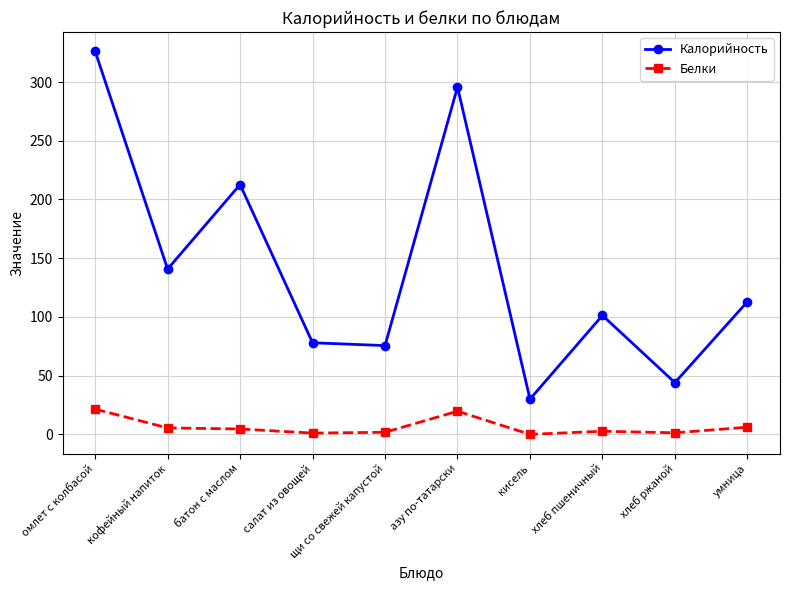

Which series has the largest range (max minus min)?

Калорийность